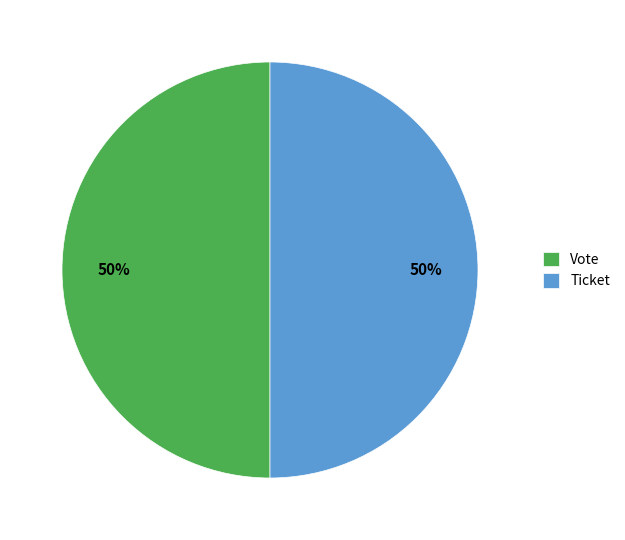

To the nearest percent, what percentage of the pie is Ticket?

50%